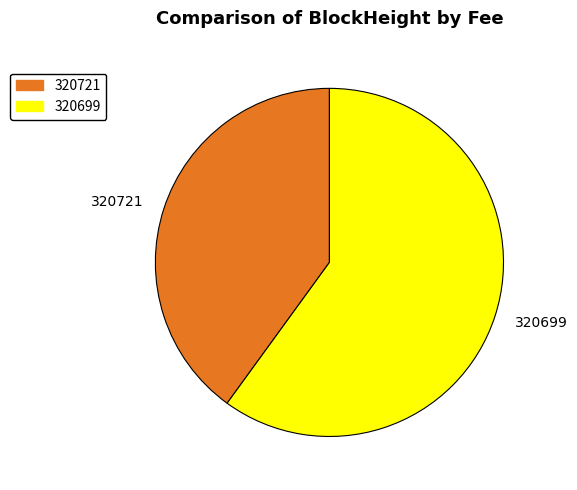

Do 320699 and 320721 together represent more than half of the pie?

Yes